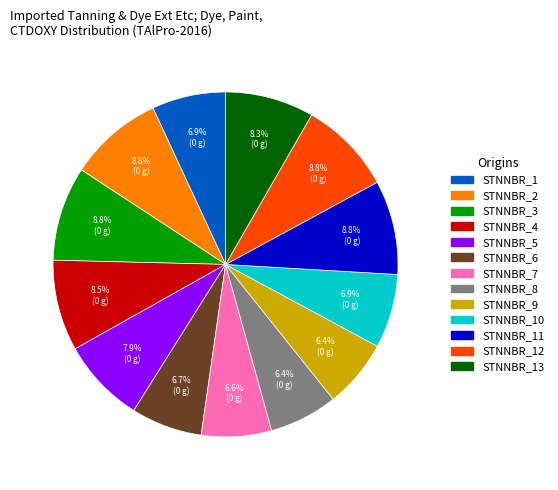

Is there any slice that represents more than half of the pie?

No